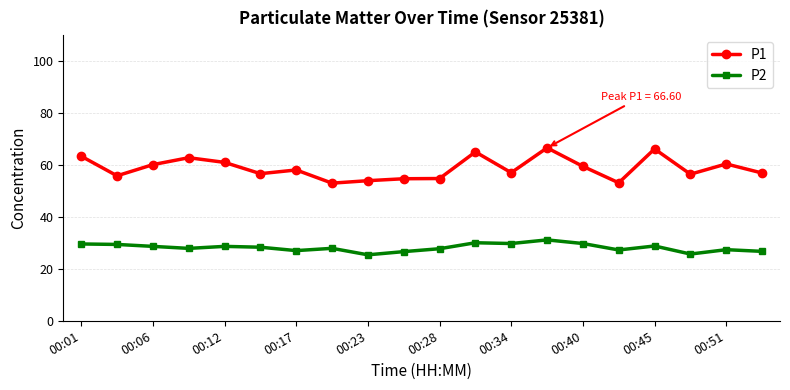

Which series has the largest range (max minus min)?

P1